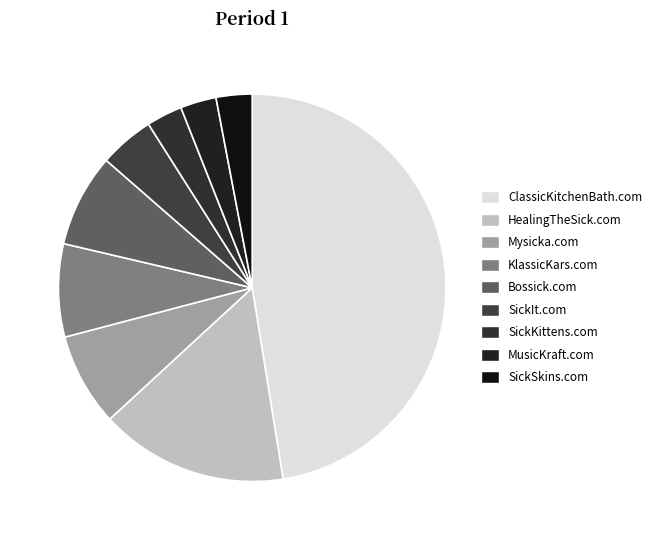

How many segments does this pie chart have?

9